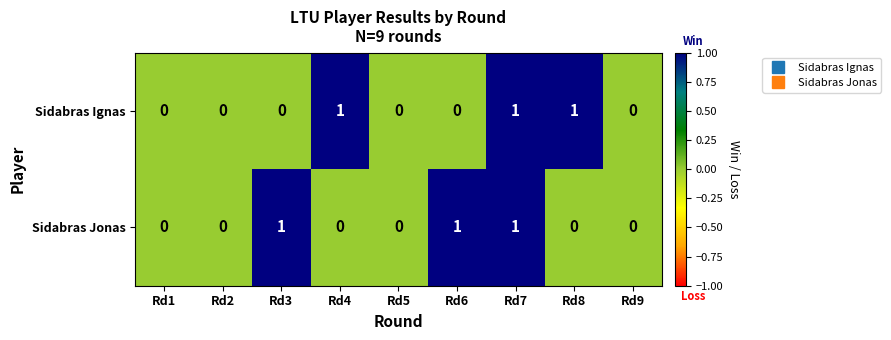

Count the Sidabras Ignas values in the range 0 to 1.

9